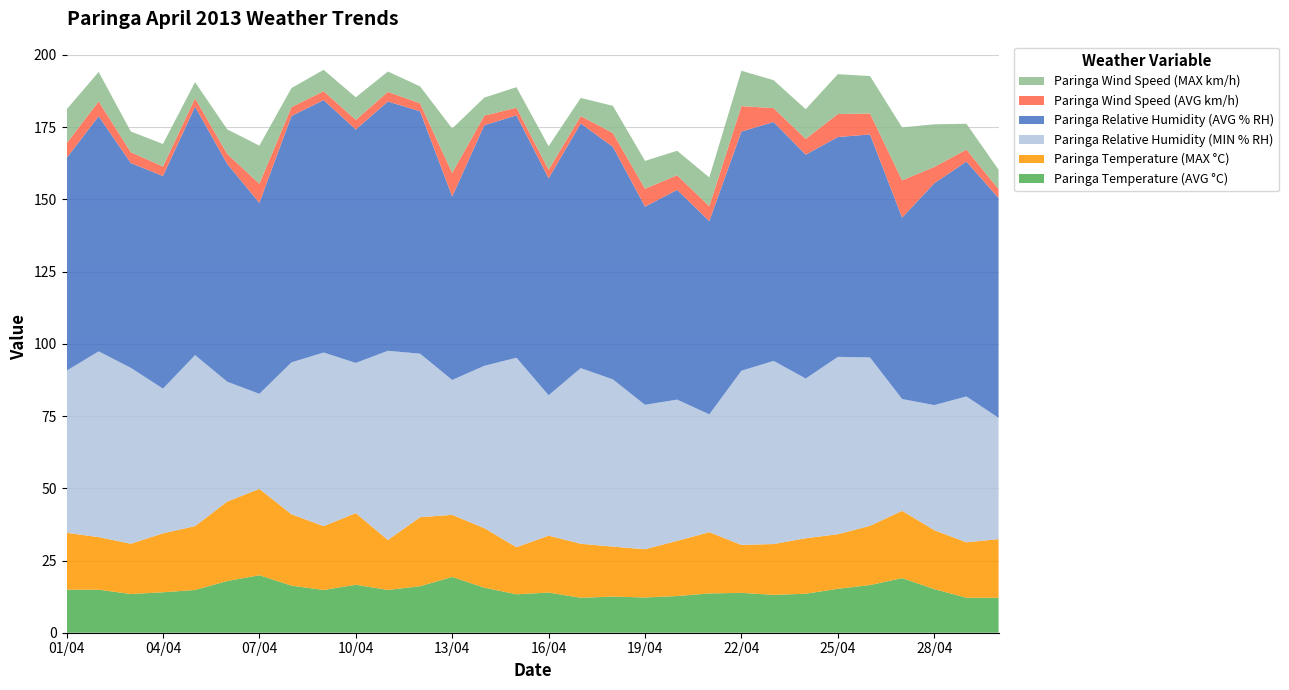

Reading right to left, what are all the values shown in this chart?

Paringa Temperature (AVG °C): 30/04=12.1	29/04=12.1	28/04=15.1	27/04=18.9	26/04=16.5	25/04=15.2	24/04=13.5	23/04=13.1	22/04=13.8	21/04=13.6	20/04=12.7	19/04=12.2	18/04=12.5	17/04=12.1	16/04=13.9	15/04=13.3	14/04=15.6	13/04=19.3	12/04=16.1	11/04=14.8	10/04=16.6	09/04=14.8	08/04=16.3	07/04=19.9	06/04=17.9	05/04=14.8	04/04=14.0	03/04=13.4	02/04=14.9	01/04=14.9
Paringa Temperature (MAX °C): 30/04=20.3	29/04=19.2	28/04=20.4	27/04=23.3	26/04=20.5	25/04=18.9	24/04=19.2	23/04=17.6	22/04=16.6	21/04=21.2	20/04=19.1	19/04=16.7	18/04=17.3	17/04=18.7	16/04=19.7	15/04=16.3	14/04=20.6	13/04=21.5	12/04=23.9	11/04=17.3	10/04=24.8	09/04=22.1	08/04=24.7	07/04=29.9	06/04=27.5	05/04=22.1	04/04=20.4	03/04=17.4	02/04=18.2	01/04=19.7
Paringa Relative Humidity (AVG % RH): 30/04=76.1	29/04=81.3	28/04=76.8	27/04=62.8	26/04=77.2	25/04=76.1	24/04=77.5	23/04=82.7	22/04=82.8	21/04=66.9	20/04=72.6	19/04=68.6	18/04=80.5	17/04=84.7	16/04=75.1	15/04=83.9	14/04=83.3	13/04=63.5	12/04=83.9	11/04=86.3	10/04=80.8	09/04=87.4	08/04=85.3	07/04=66.1	06/04=75.4	05/04=86.0	04/04=73.6	03/04=70.9	02/04=81.4	01/04=73.6
Paringa Relative Humidity (MIN % RH): 30/04=42.0	29/04=50.5	28/04=43.3	27/04=38.7	26/04=58.3	25/04=61.4	24/04=55.3	23/04=63.4	22/04=60.3	21/04=40.8	20/04=48.9	19/04=50.0	18/04=57.9	17/04=60.8	16/04=48.6	15/04=65.6	14/04=56.2	13/04=46.7	12/04=56.6	11/04=65.5	10/04=52.0	09/04=60.1	08/04=52.6	07/04=32.9	06/04=41.5	05/04=59.2	04/04=50.1	03/04=60.9	02/04=64.3	01/04=56.1
Paringa Wind Speed (AVG km/h): 30/04=3.1	29/04=4.2	28/04=5.6	27/04=12.9	26/04=7.3	25/04=8.0	24/04=5.5	23/04=4.8	22/04=8.8	21/04=5.1	20/04=5.1	19/04=6.2	18/04=4.8	17/04=2.6	16/04=3.0	15/04=2.6	14/04=3.3	13/04=8.2	12/04=2.8	11/04=3.3	10/04=3.3	09/04=3.1	08/04=3.1	07/04=6.6	06/04=3.5	05/04=2.9	04/04=3.3	03/04=3.8	02/04=5.1	01/04=5.1
Paringa Wind Speed (MAX km/h): 30/04=6.7	29/04=8.9	28/04=14.8	27/04=18.3	26/04=12.9	25/04=13.8	24/04=10.3	23/04=9.7	22/04=12.2	21/04=10.0	20/04=8.5	19/04=9.6	18/04=9.4	17/04=6.3	16/04=8.2	15/04=7.1	14/04=6.2	13/04=15.4	12/04=5.9	11/04=7.0	10/04=7.8	09/04=7.4	08/04=6.6	07/04=13.2	06/04=8.5	05/04=5.6	04/04=7.8	03/04=7.2	02/04=10.2	01/04=11.8